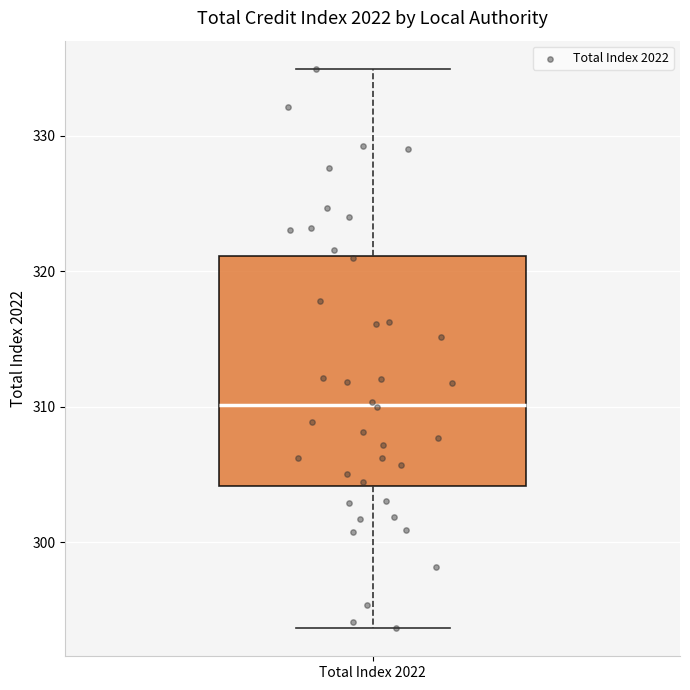

Where is the upper edge of the box for Total Index 2022 on the y-axis? The values are not printed on the chart, so give them approximately, as read against the axis.

321